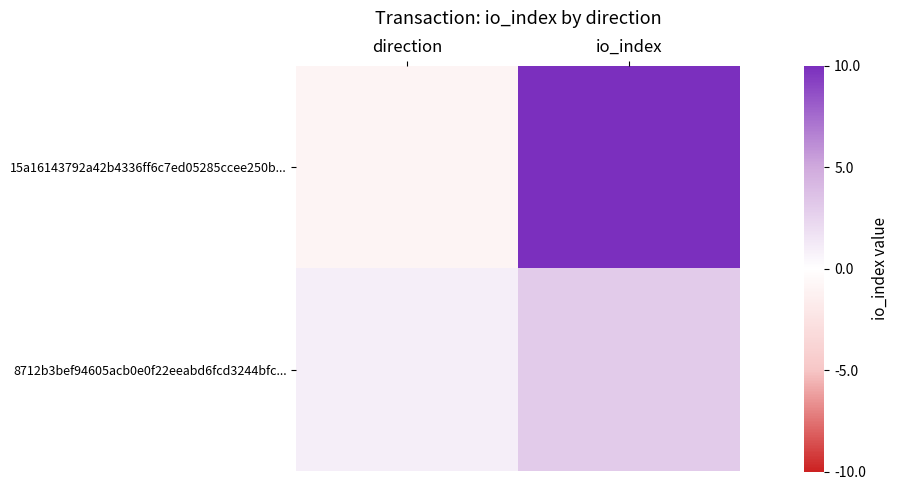

At which category does the chart reach its peak across all series?

io_index